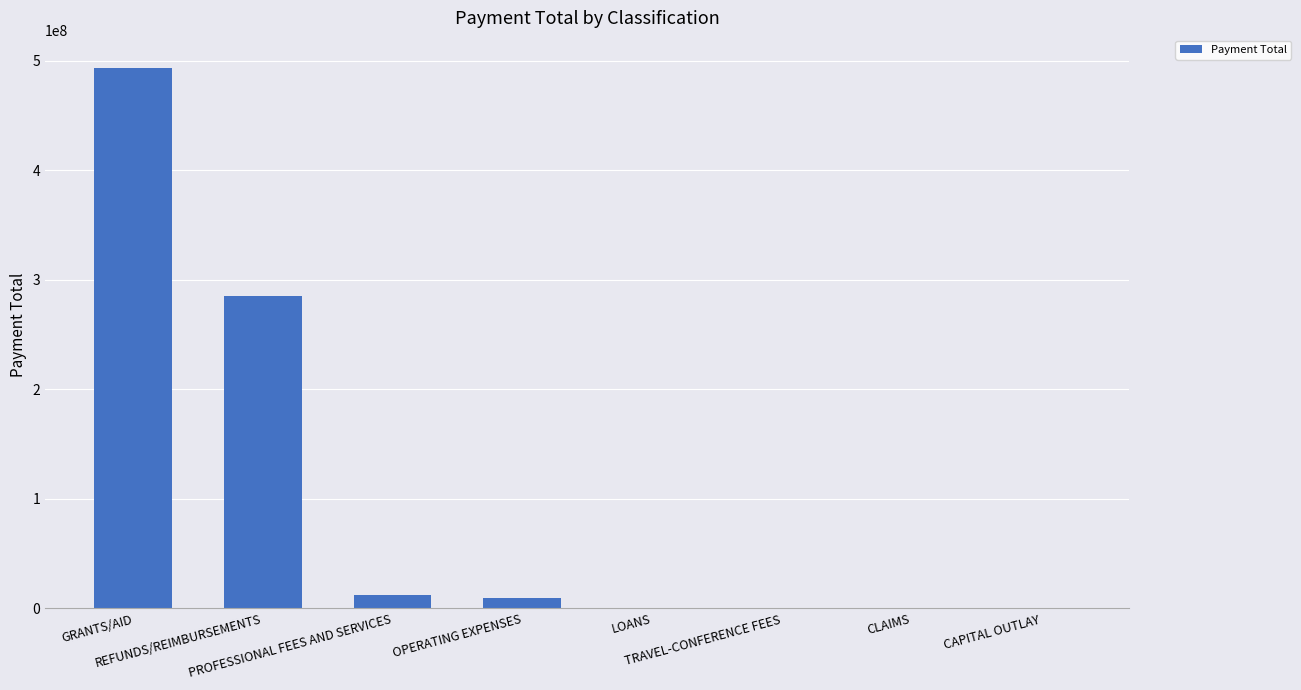

Where does the data first go above 9365655?

GRANTS/AID